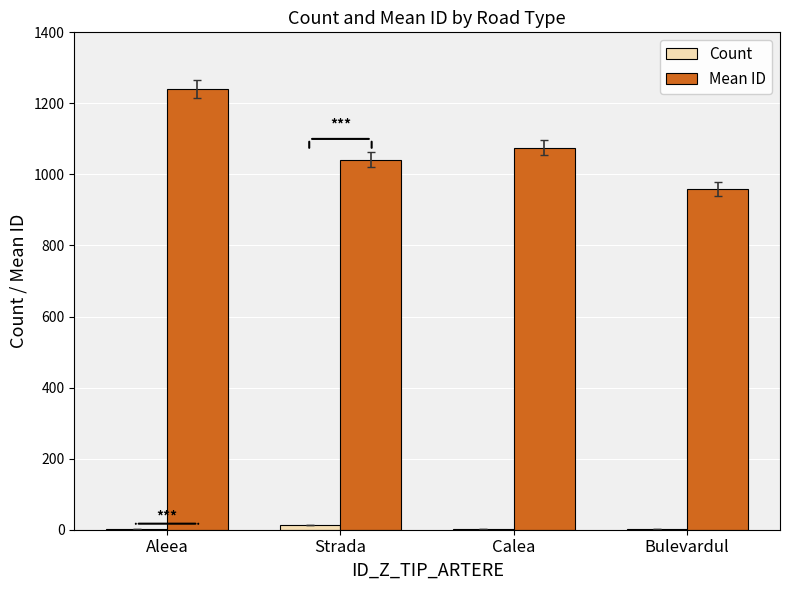

Which series changed the most between Calea and Bulevardul?

Mean ID